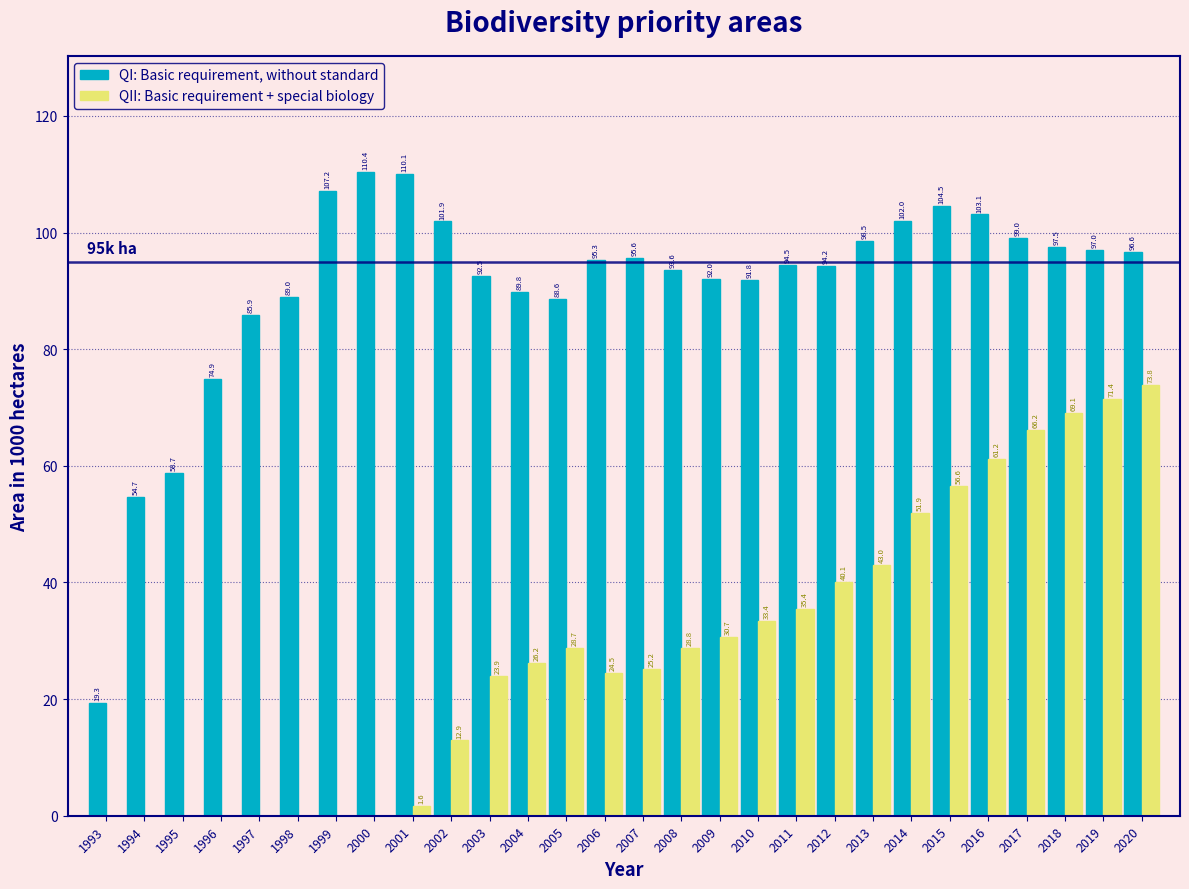

Reading left to right, extract all data points from this chart.

QI: Basic requirement, without standard: 1993=19.3	1994=54.7	1995=58.7	1996=74.9	1997=85.9	1998=89.0	1999=107.2	2000=110.4	2001=110.1	2002=101.9	2003=92.5	2004=89.8	2005=88.6	2006=95.3	2007=95.6	2008=93.6	2009=92.0	2010=91.8	2011=94.5	2012=94.2	2013=98.5	2014=102.0	2015=104.5	2016=103.1	2017=99.0	2018=97.5	2019=97.0	2020=96.6
QII: Basic requirement + special biology: 1993=0.0	1994=0.0	1995=0.0	1996=0.0	1997=0.0	1998=0.0	1999=0.0	2000=0.0	2001=1.6	2002=12.9	2003=23.9	2004=26.2	2005=28.7	2006=24.5	2007=25.2	2008=28.8	2009=30.7	2010=33.4	2011=35.4	2012=40.1	2013=43.0	2014=51.9	2015=56.6	2016=61.2	2017=66.2	2018=69.1	2019=71.4	2020=73.8